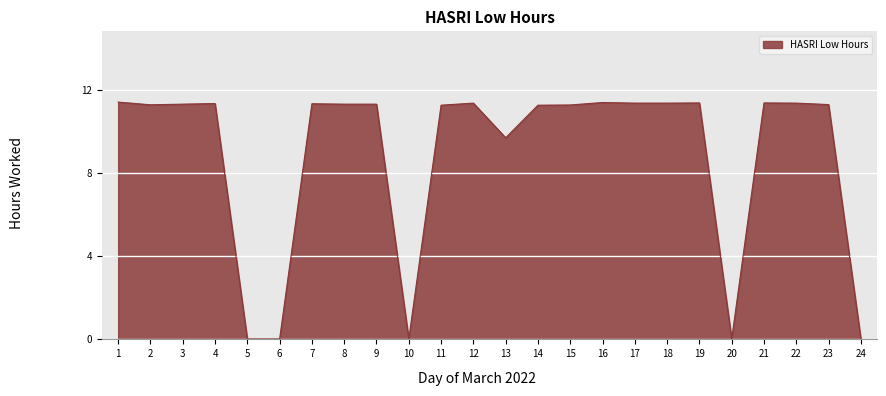

Where is the data nearest to the value 5?

13